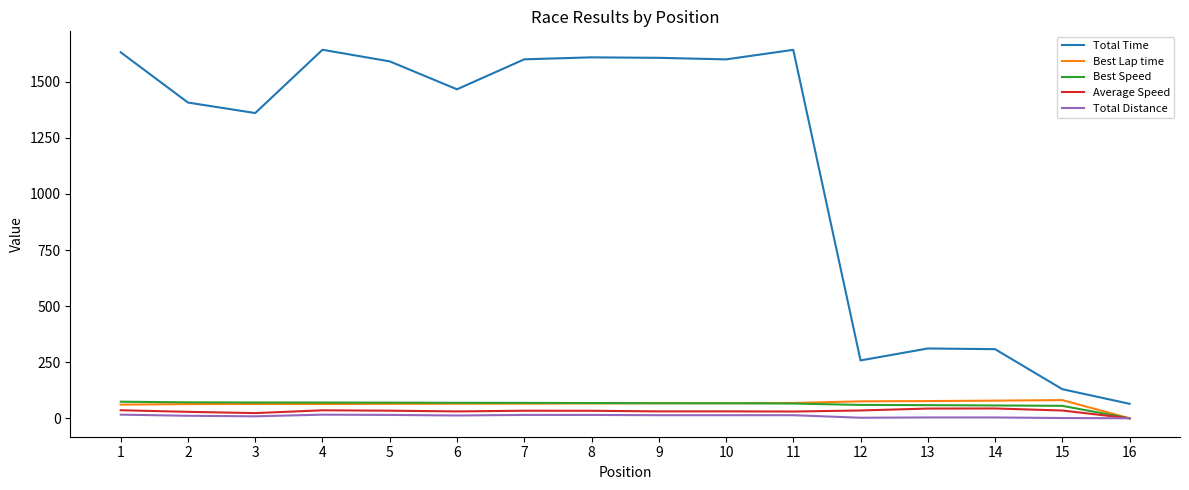

True or false: Best Speed and Total Time cross at least once.

False